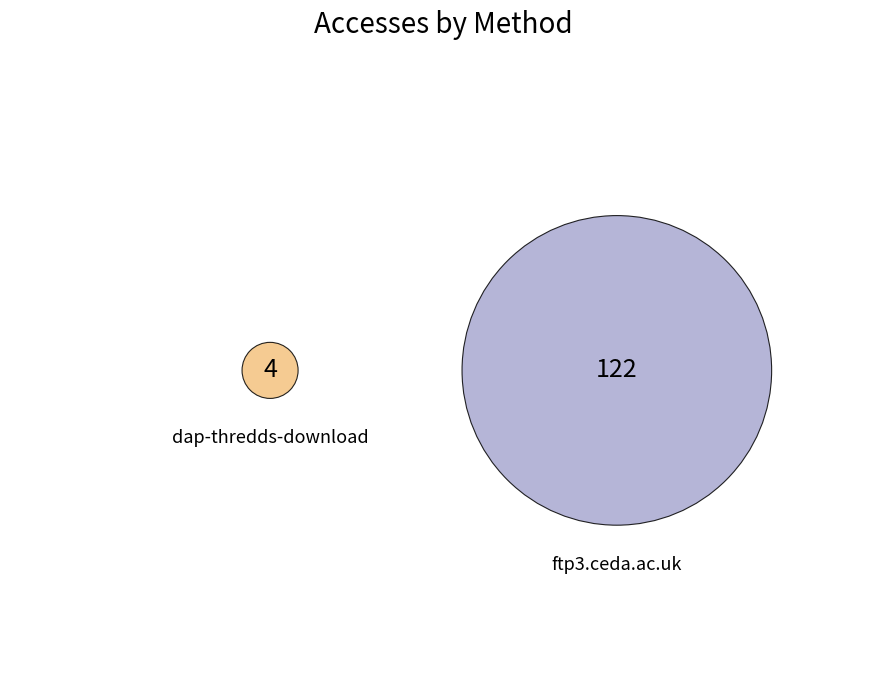

Count the number of slices in the pie.

2